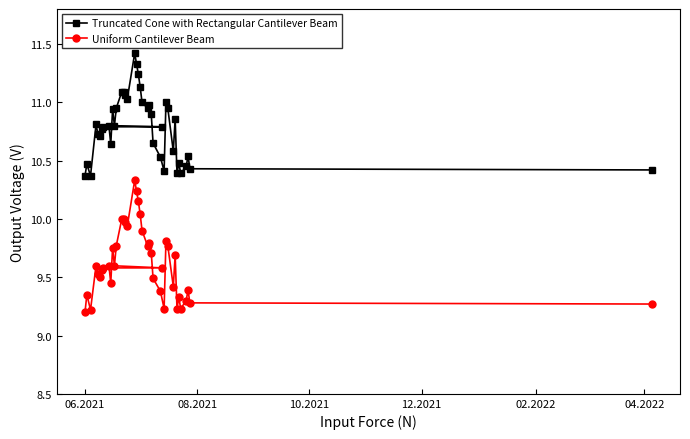

True or false: Truncated Cone with Rectangular Cantilever Beam and Uniform Cantilever Beam intersect in this chart.

False